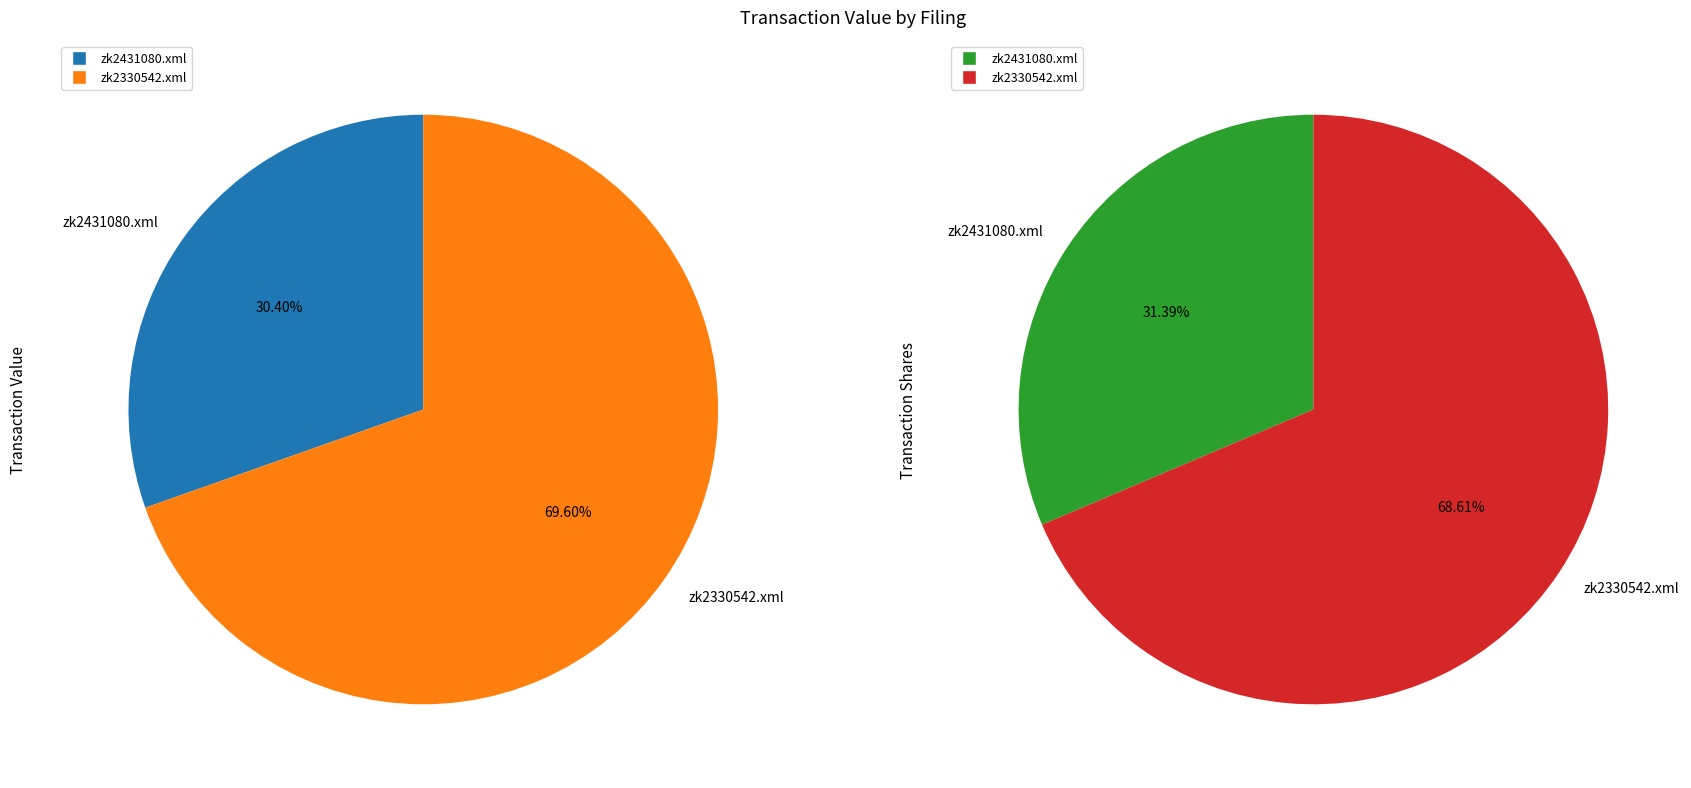

True or false: zk2431080.xml accounts for 40% of the total.

False